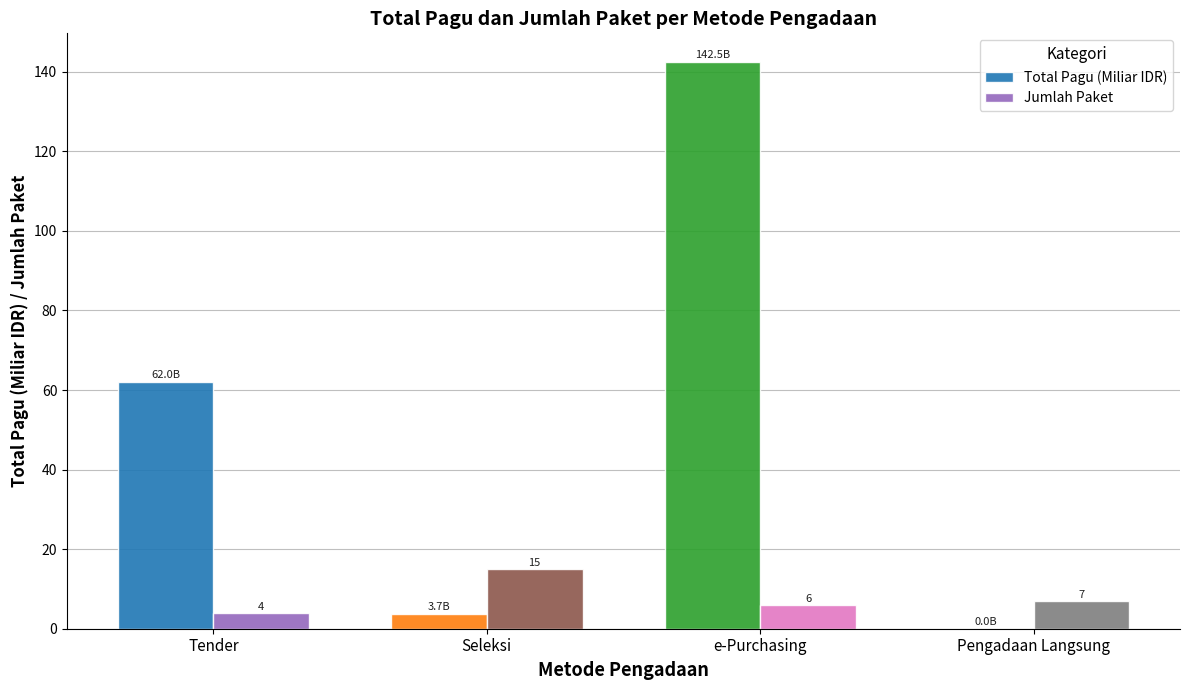

At which label is Jumlah Paket closest to 9?

Pengadaan Langsung